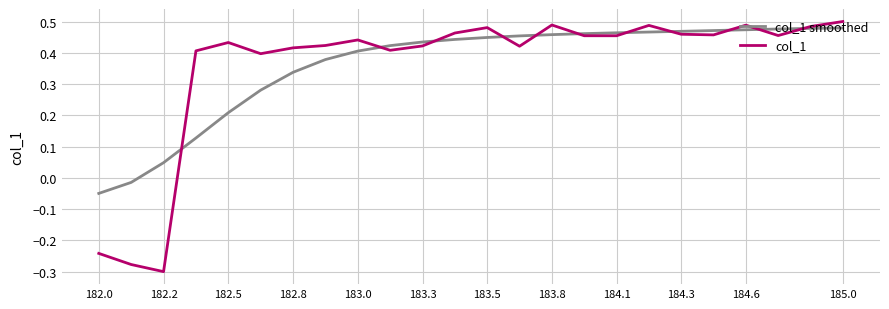

Which series has the widest spread of values?

col_1